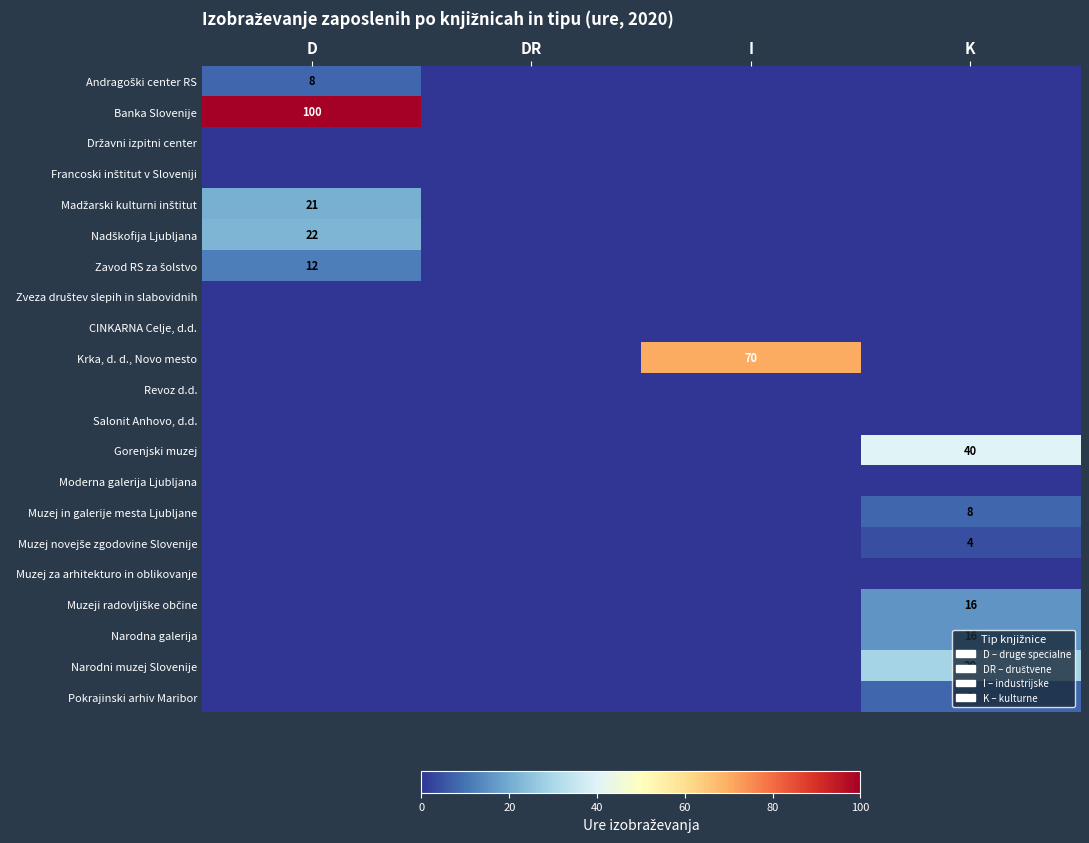

Rank the series at I from highest to lowest value.

Krka, d. d., Novo mesto, Andragoški center RS, Banka Slovenije, Državni izpitni center, Francoski inštitut v Sloveniji, Madžarski kulturni inštitut, Nadškofija Ljubljana, Zavod RS za šolstvo, Zveza društev slepih in slabovidnih, CINKARNA Celje, d.d., Revoz d.d., Salonit Anhovo, d.d., Gorenjski muzej, Moderna galerija Ljubljana, Muzej in galerije mesta Ljubljane, Muzej novejše zgodovine Slovenije, Muzej za arhitekturo in oblikovanje, Muzeji radovljiške občine, Narodna galerija, Narodni muzej Slovenije, Pokrajinski arhiv Maribor